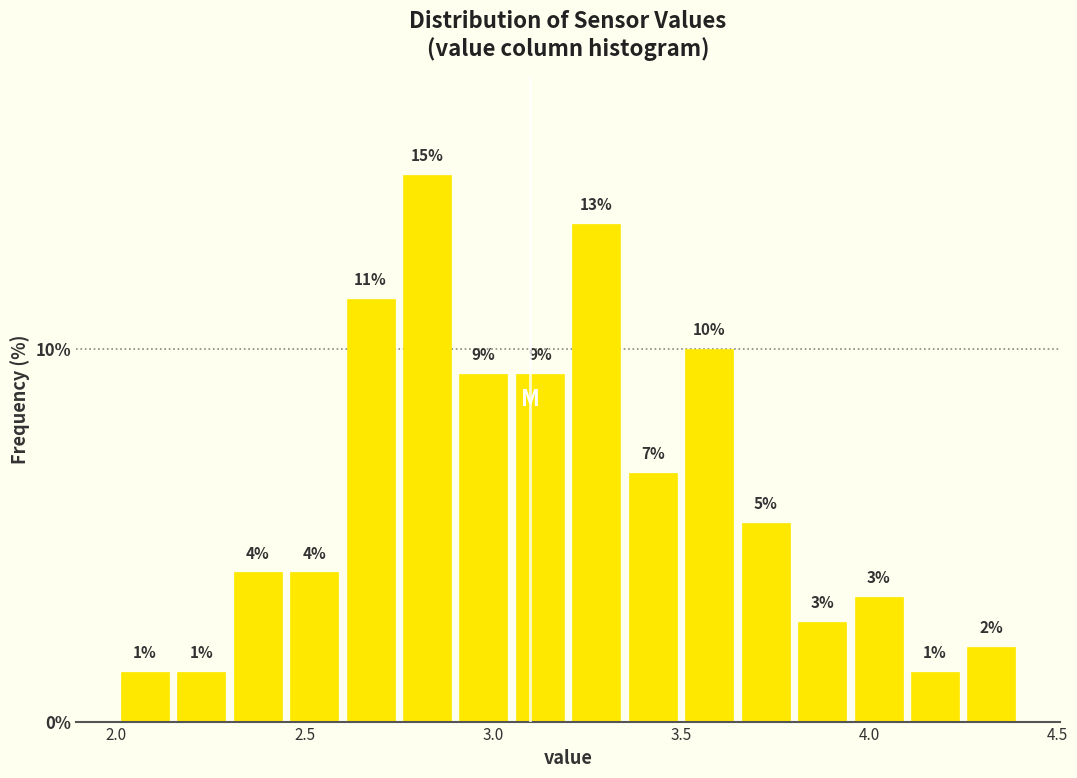

Read against the x-axis, roughly where is the centre of the tallest bar?

2.85